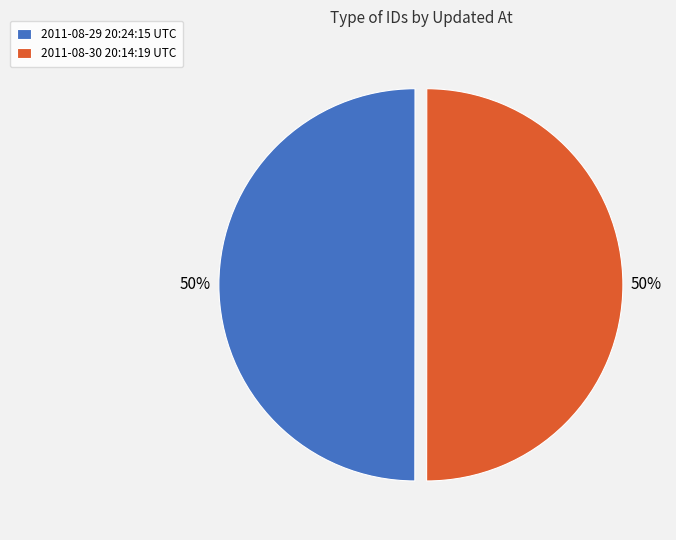

The 2011-08-29 20:24:15 UTC slice represents 50% of the pie. True or false?

True